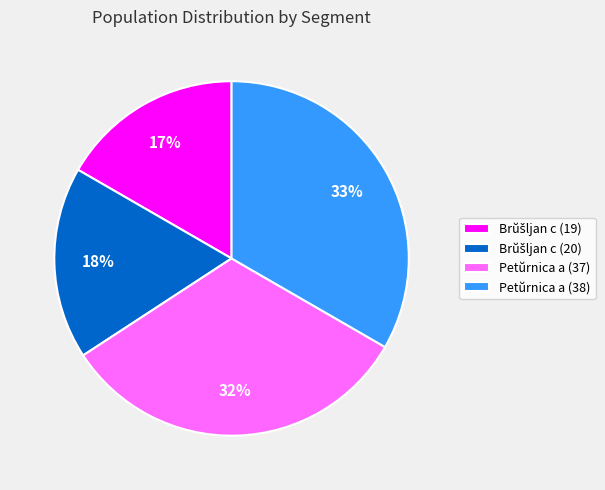

The Petŭrnica a (37) slice represents 22% of the pie. True or false?

False